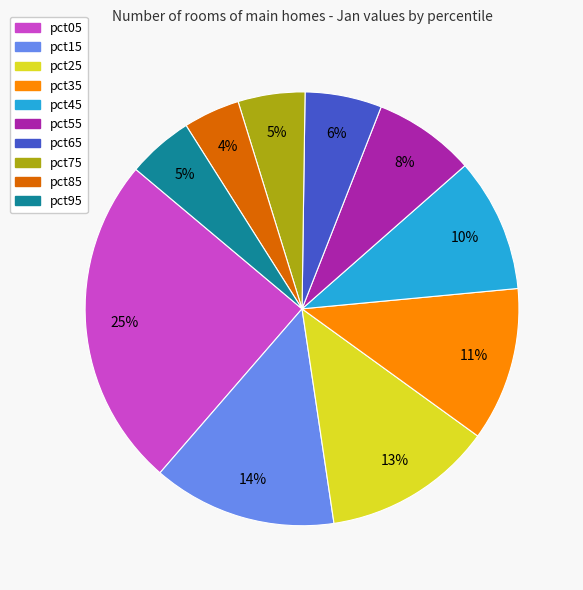

Which slice is the largest?

pct05